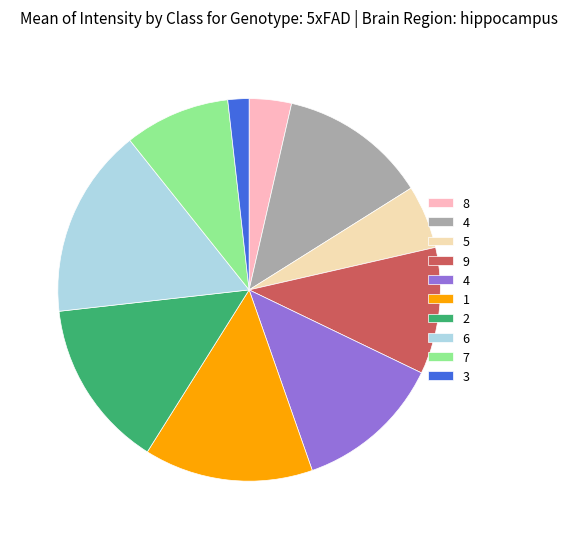

Is there a majority slice in this chart?

No